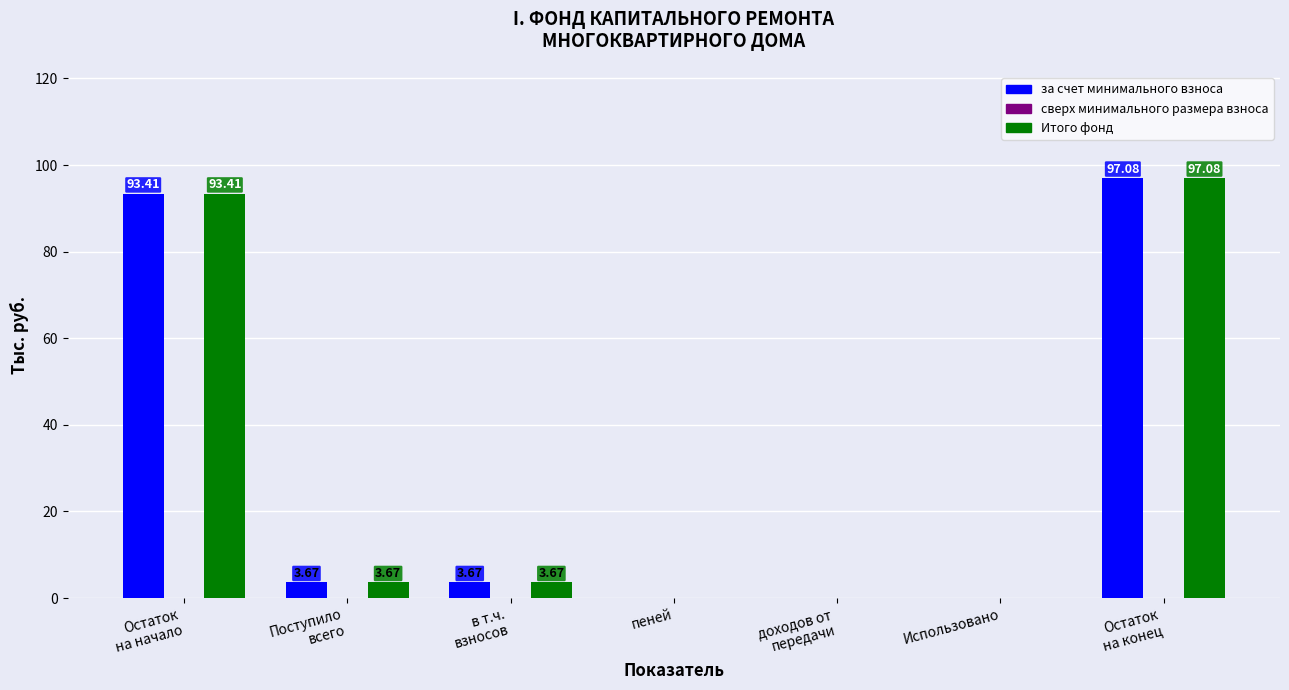

What is the sum of all Итого фонд values?

197.8